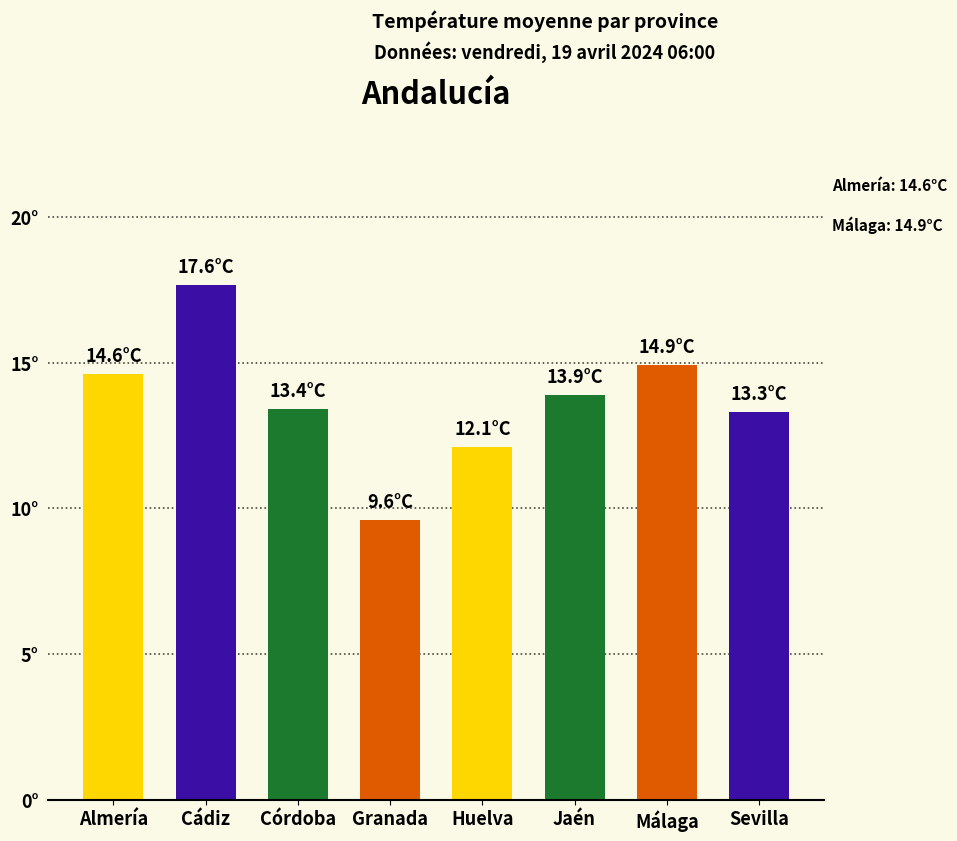

Reading left to right, transcribe all the data shown in this chart.

Almería=14.6	Cádiz=17.6	Córdoba=13.4	Granada=9.6	Huelva=12.1	Jaén=13.9	Málaga=14.9	Sevilla=13.3